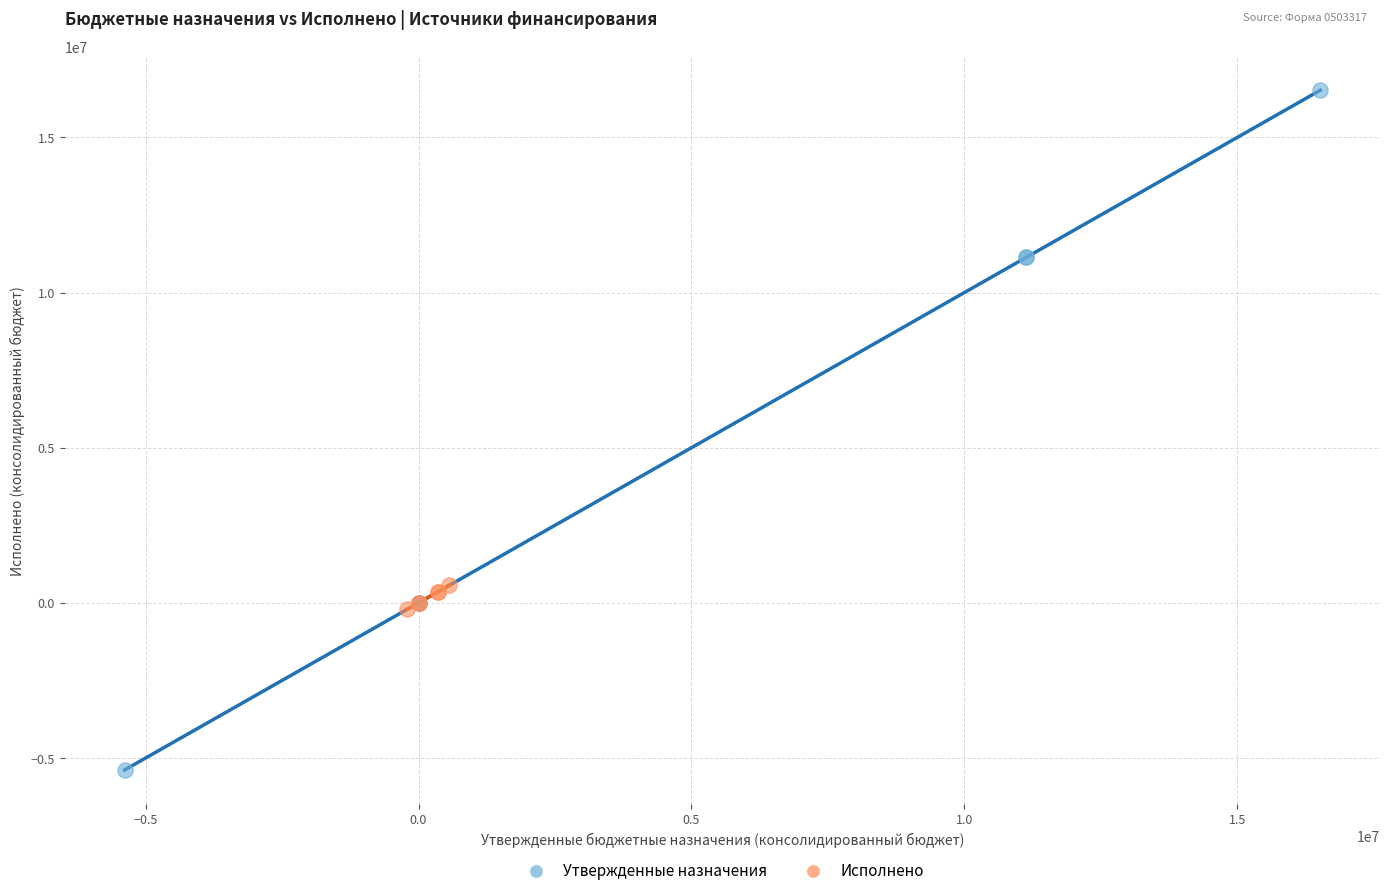

Which series reaches the maximum Y coordinate?

Утвержденные назначения